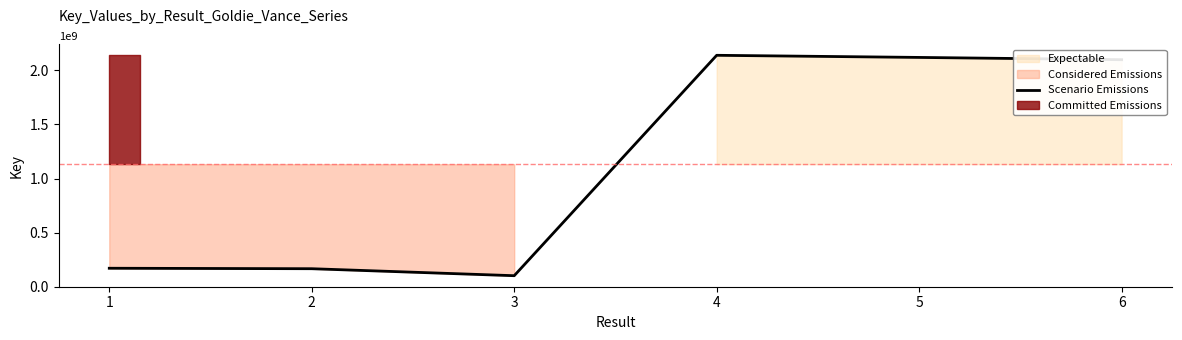

Rank the categories by value from highest to lowest.

4, 5, 6, 1, 2, 3